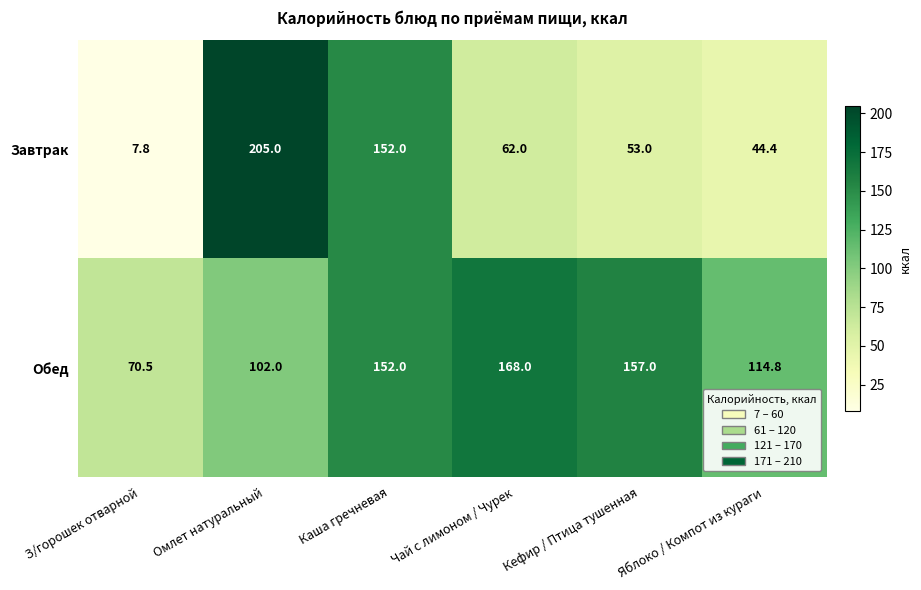

What is the total value across all series at Каша гречневая?

304.0